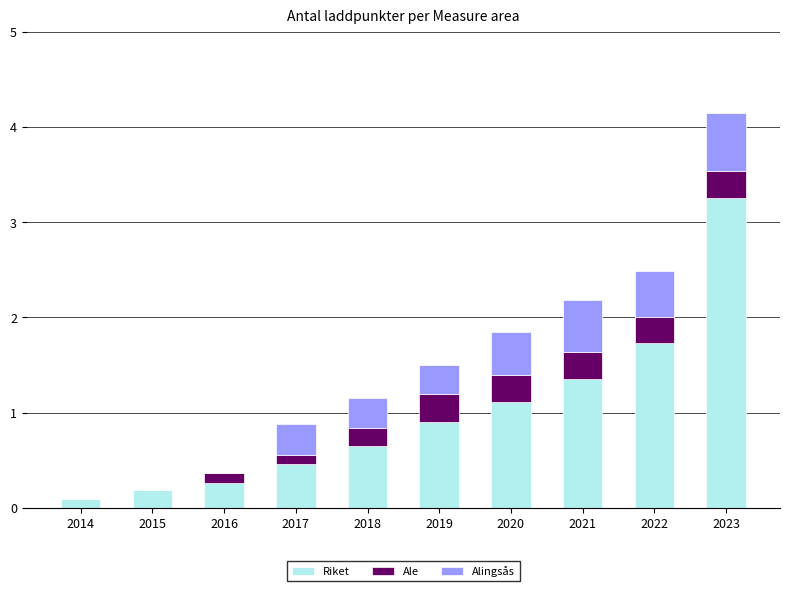

Count the number of data series in this chart.

3